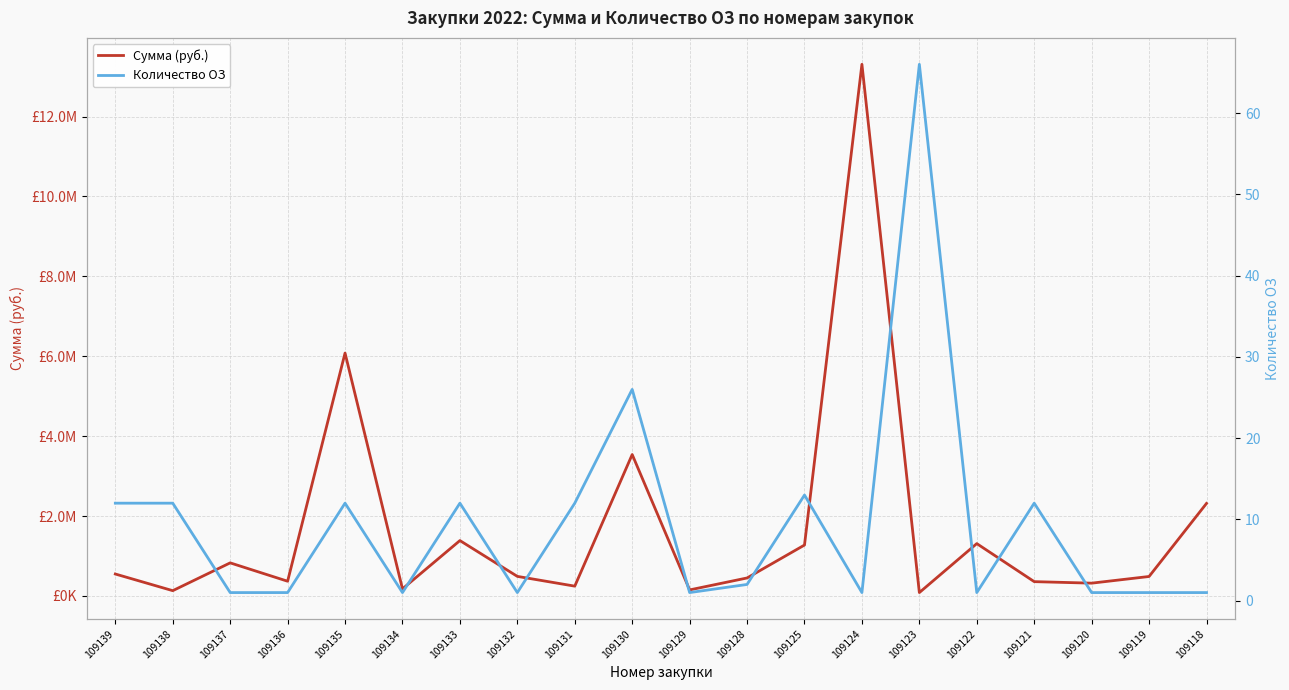

Where does the Количество ОЗ series first go above 2?

109139